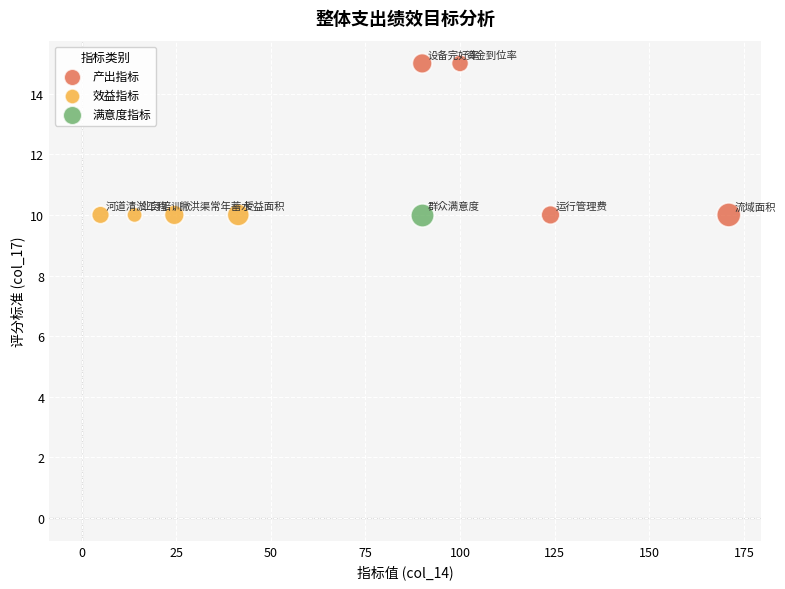

What are all the series names shown in the legend?

产出指标, 效益指标, 满意度指标